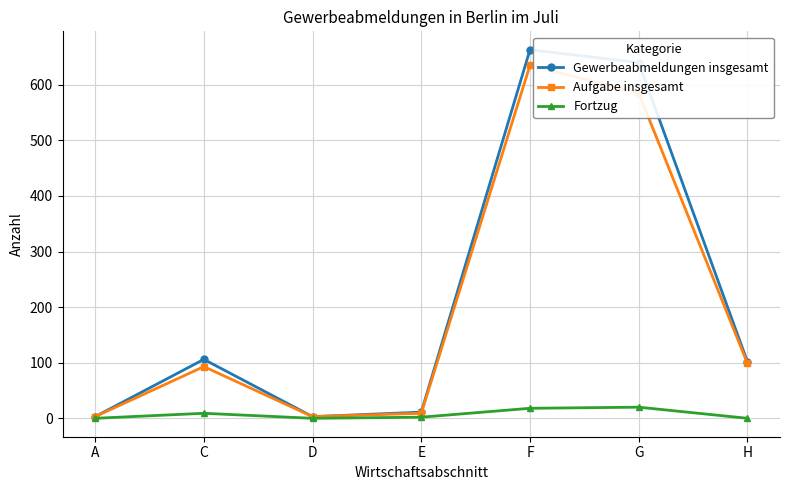

The Fortzug series shows 0 at H. True or false?

True